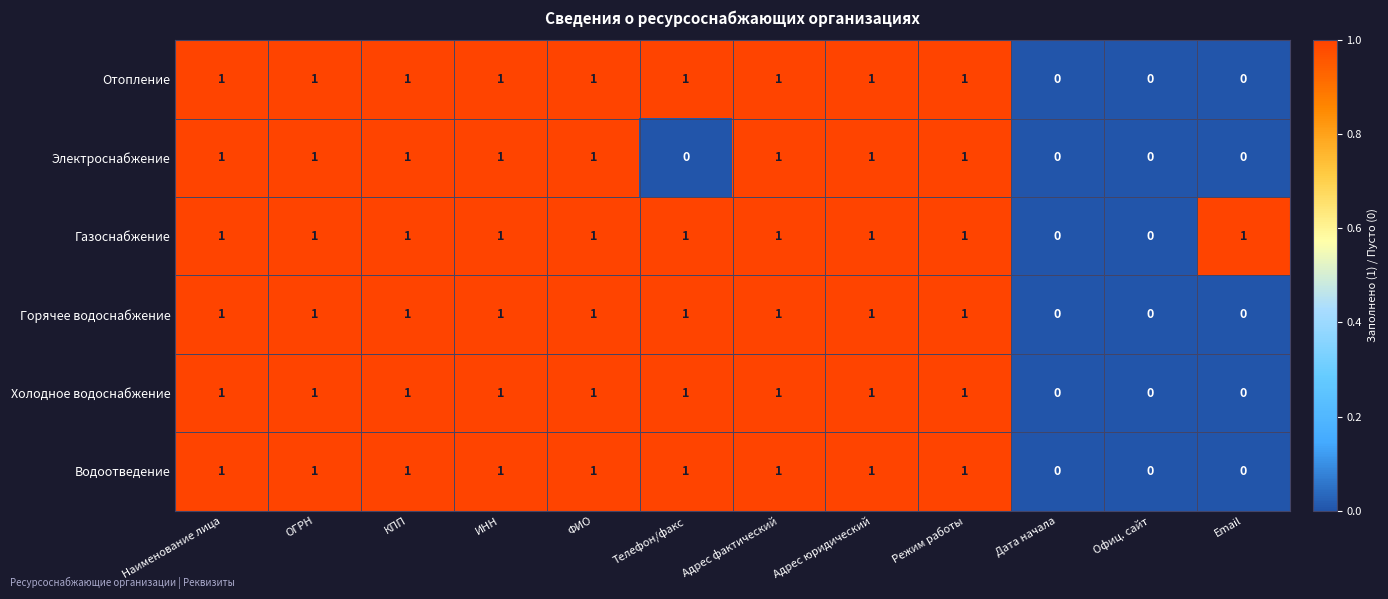

What is the sum of all Электроснабжение values?

8